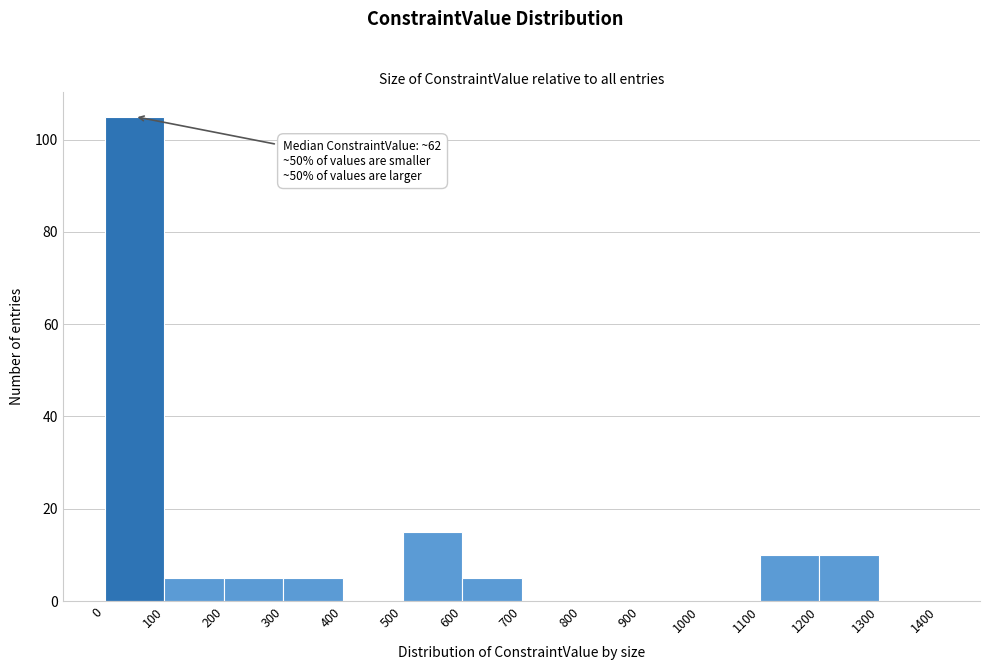

Which range on the x-axis has the tallest bar?

0 to 100